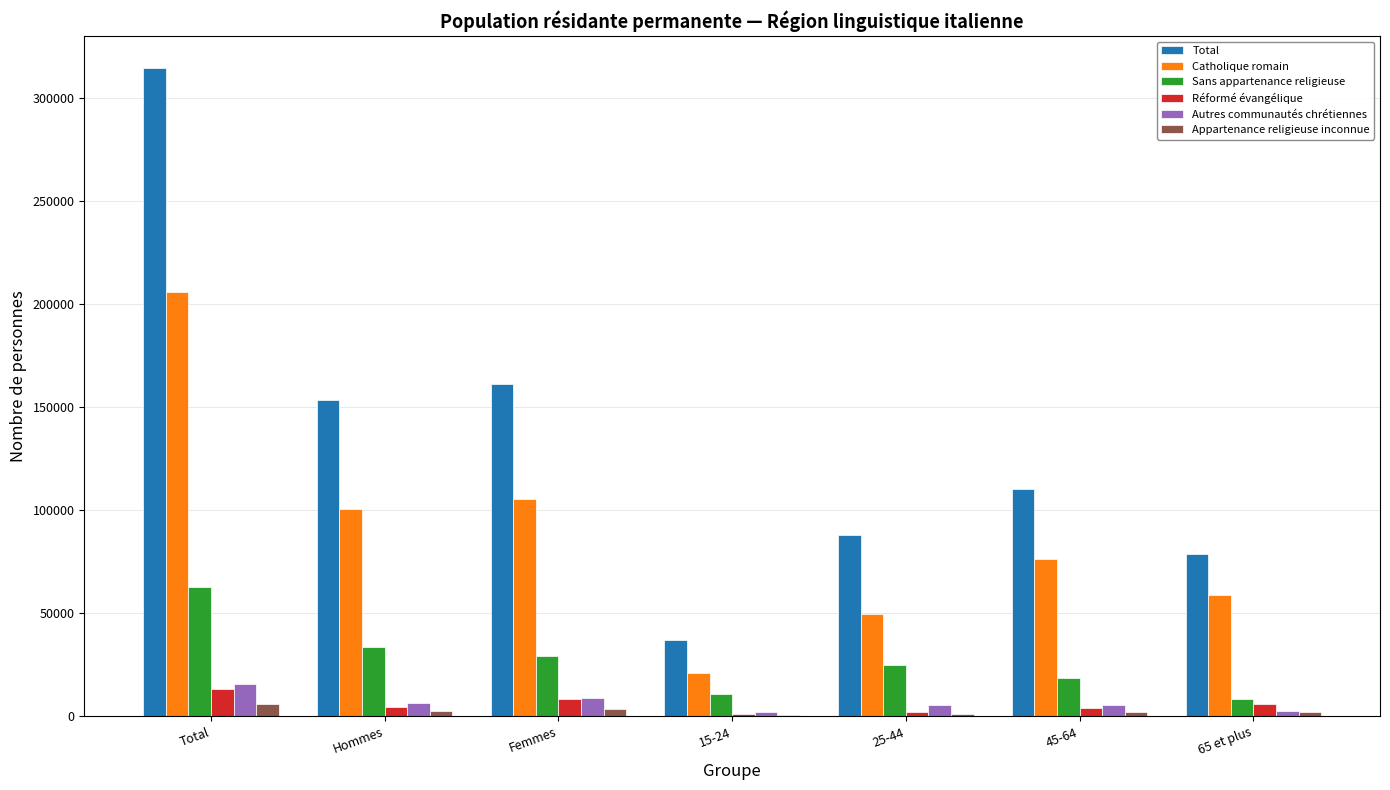

Is it true that Total equals 314158.8 at Total?

True